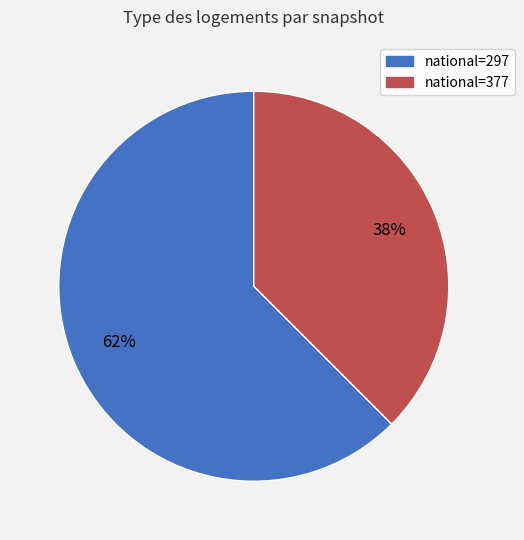

What is the largest slice in the pie chart?

national=297